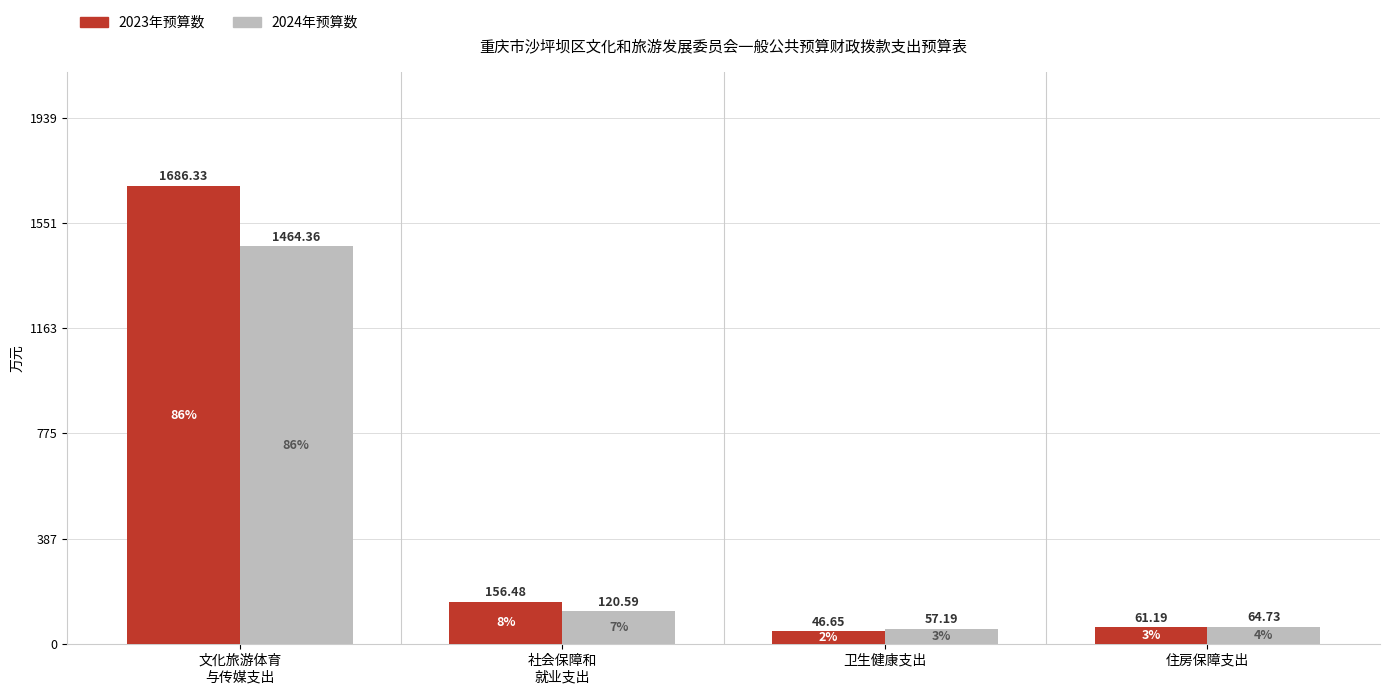

How many data points in 2024年预算数 are above 120?

2